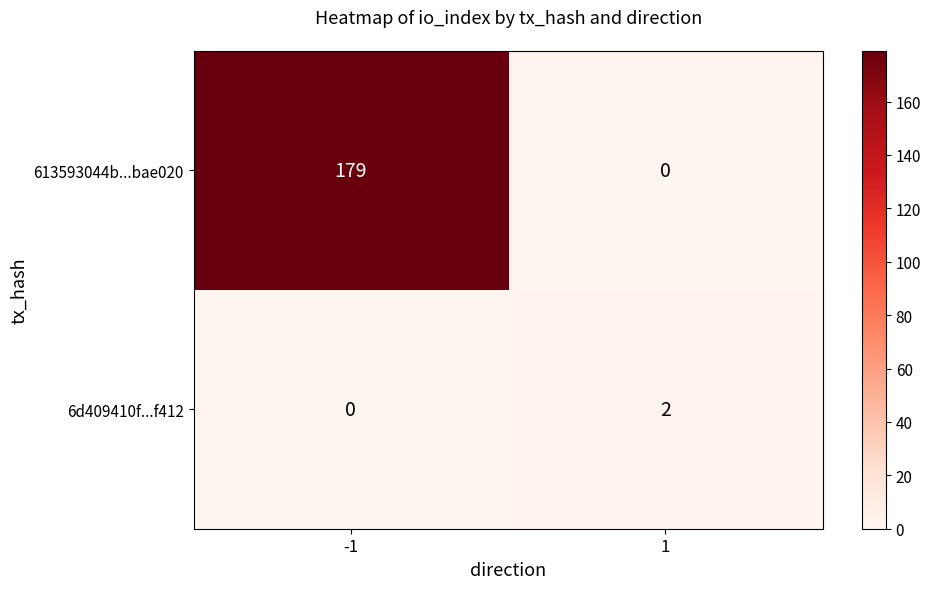

Which series changed the most between -1 and 1?

613593044b...bae020